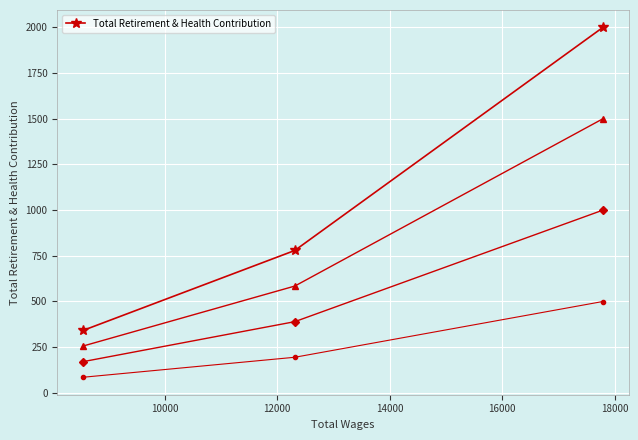

What is the value of the Total Retirement & Health Contribution point at the 1st from the left?

342